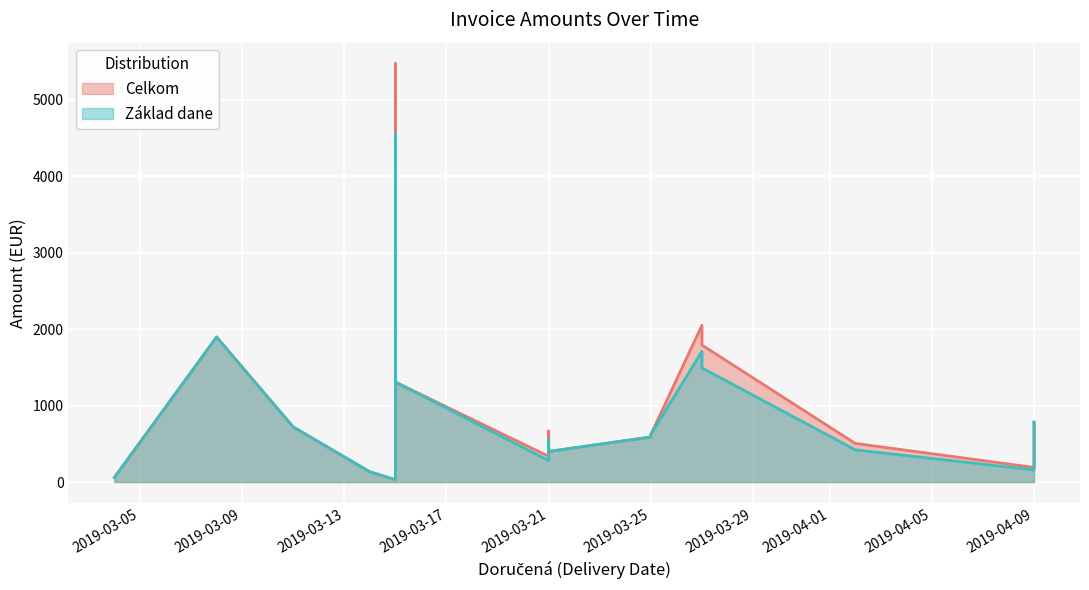

What is the lowest value of the Základ dane series?

31.0